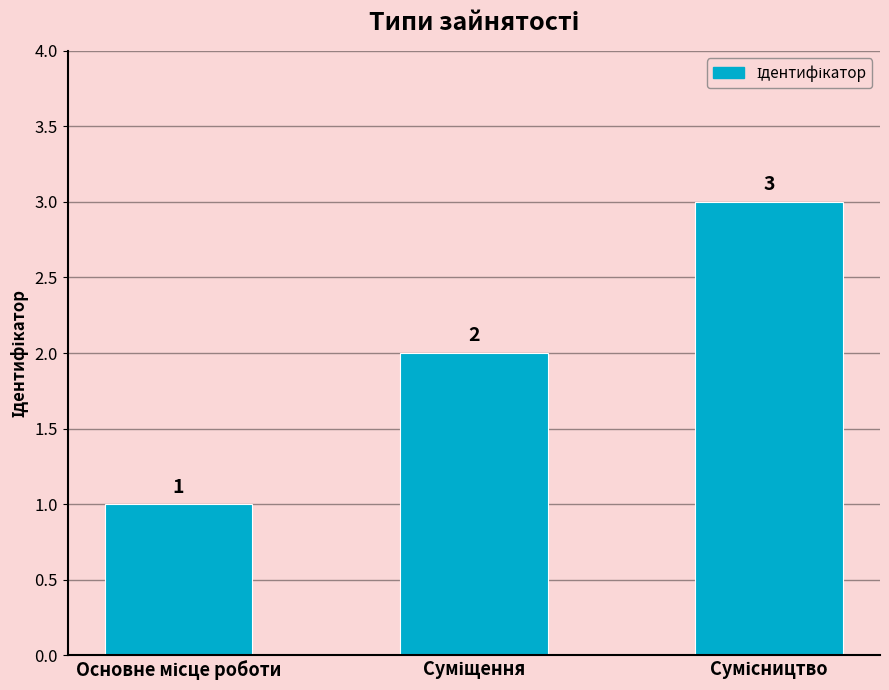

What is the sum of all values?

6